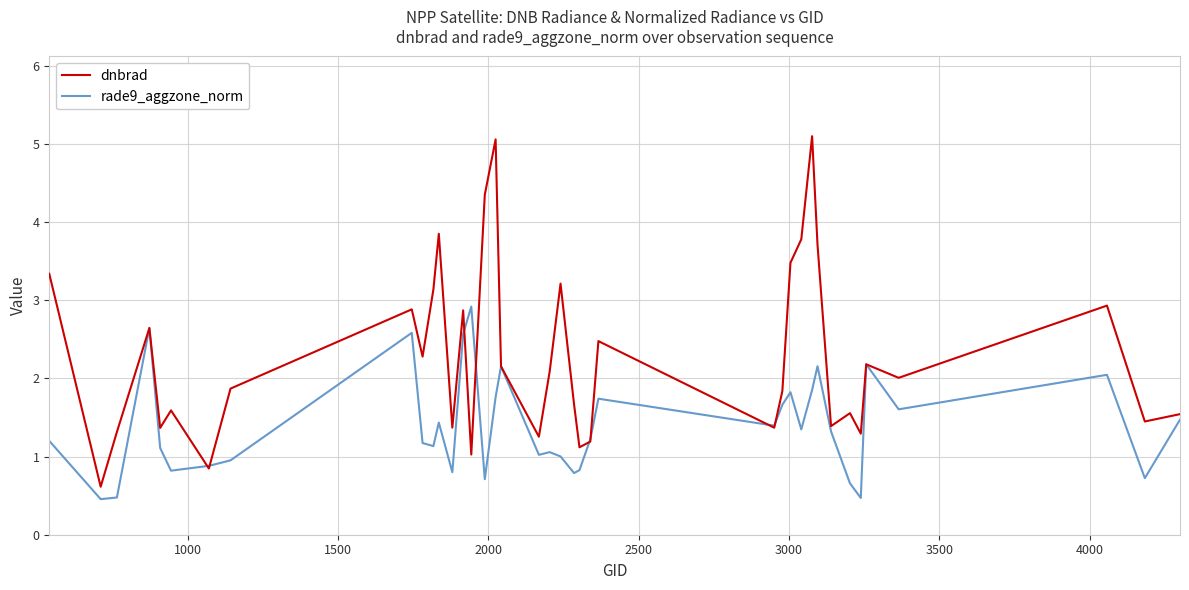

Which series has the widest spread of values?

dnbrad